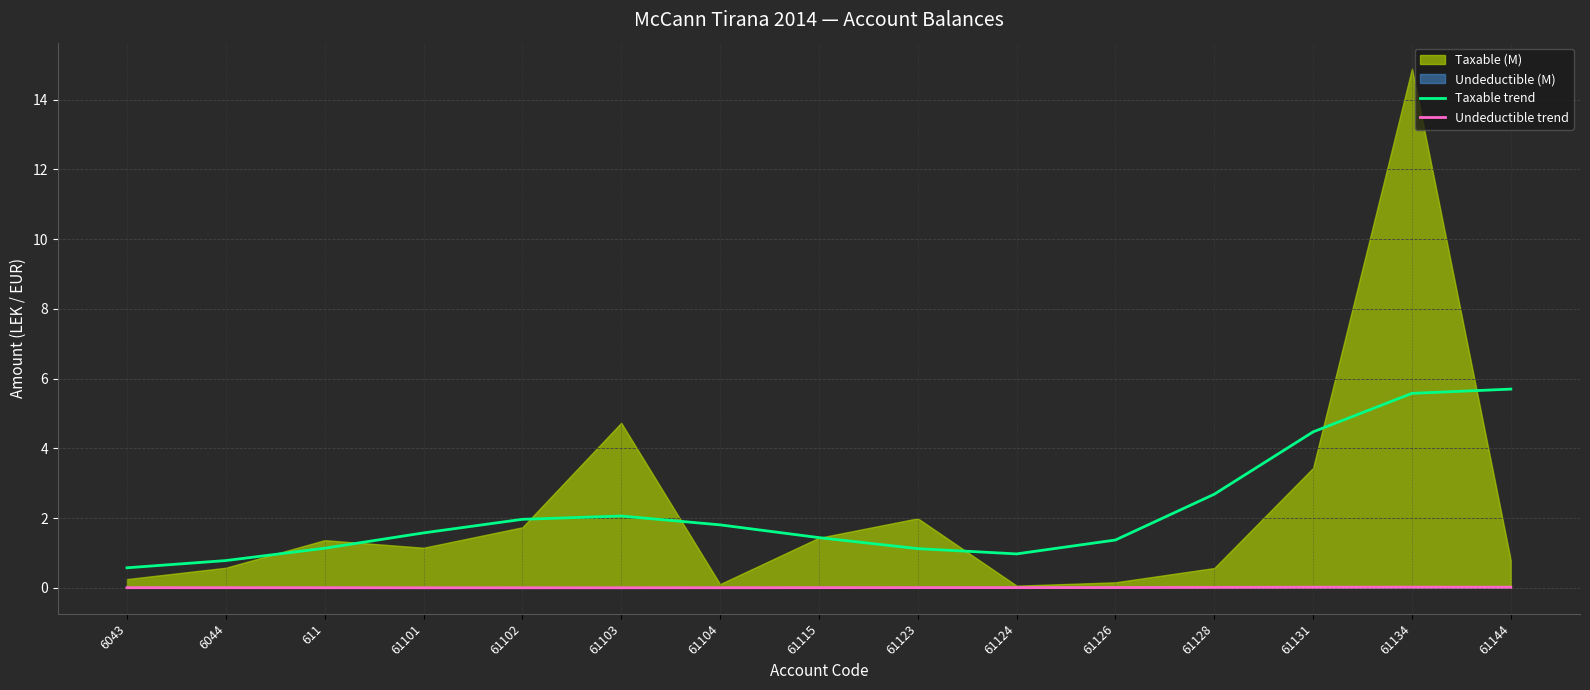

Reading left to right, extract all data points from this chart.

Taxable trend: 0.6	0.8	1.1	1.6	2.0	2.1	1.8	1.4	1.1	1.0	1.4	2.7	4.5	5.6	5.7
Undeductible trend: 0.0	0.0	0.0	0.0	0.0	0.0	0.0	0.0	0.0	0.0	0.0	0.0	0.0	0.0	0.0